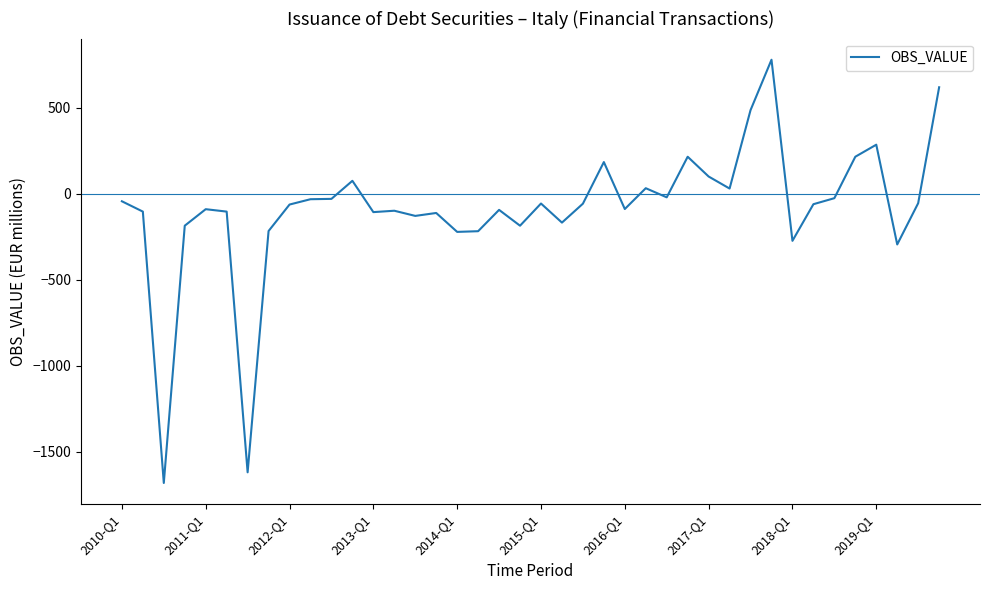

What is the difference between the maximum and minimum values?

2461